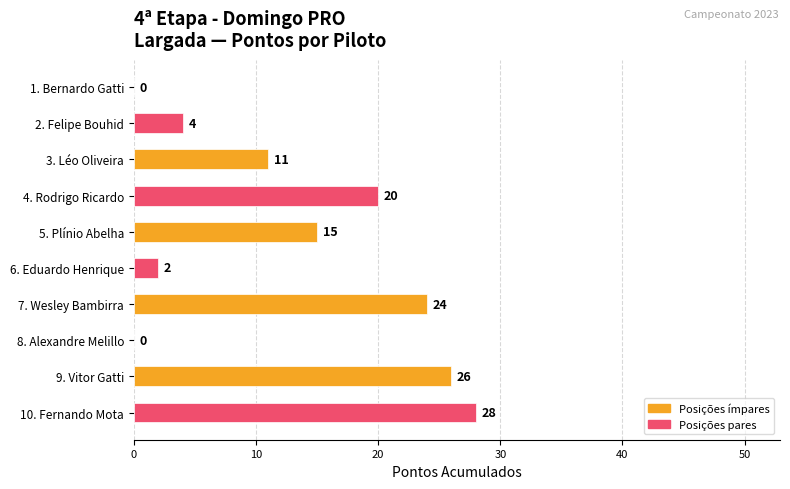

How many positive values are there?

8